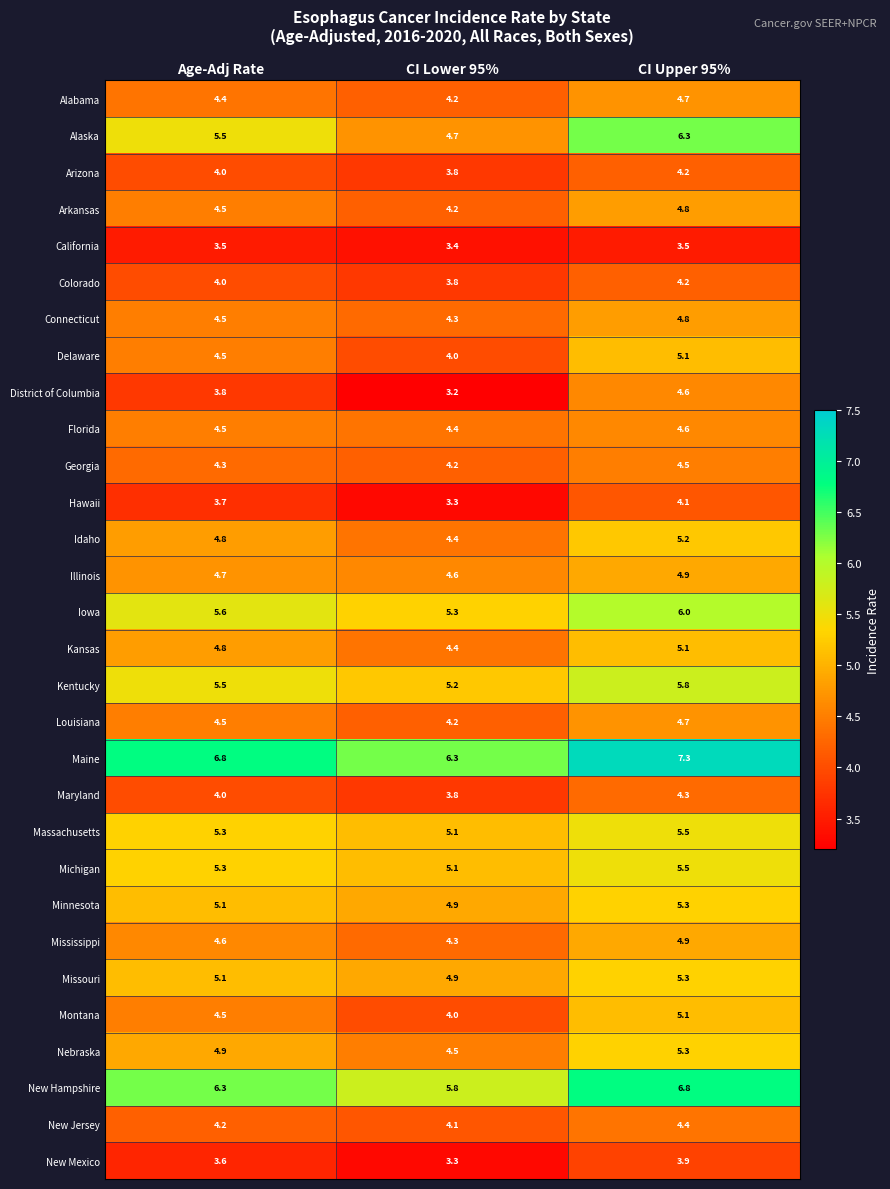

Rank the categories by Mississippi value from highest to lowest.

CI Upper 95%, Age-Adj Rate, CI Lower 95%